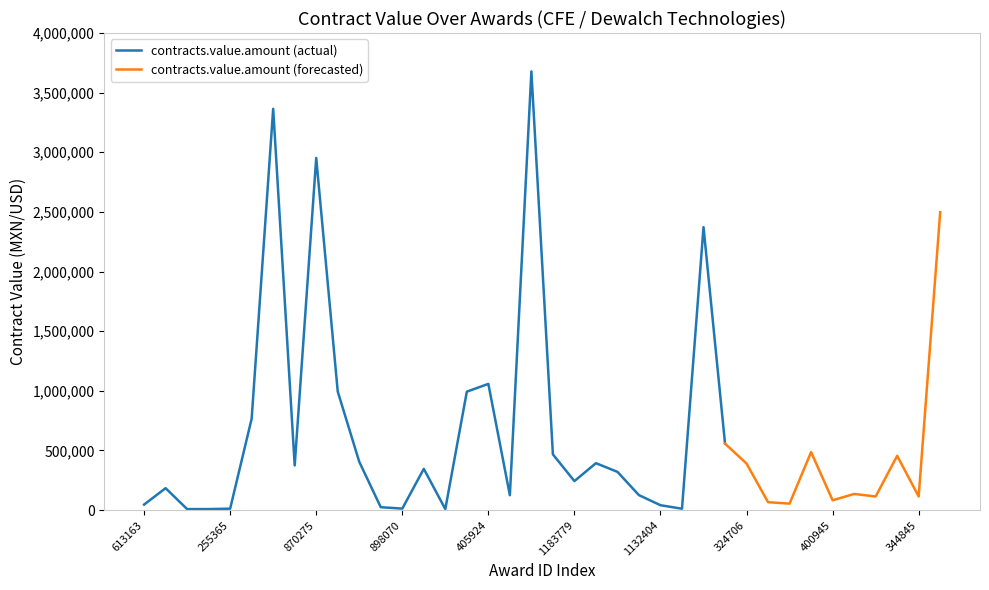

How many data points does each series have?

38